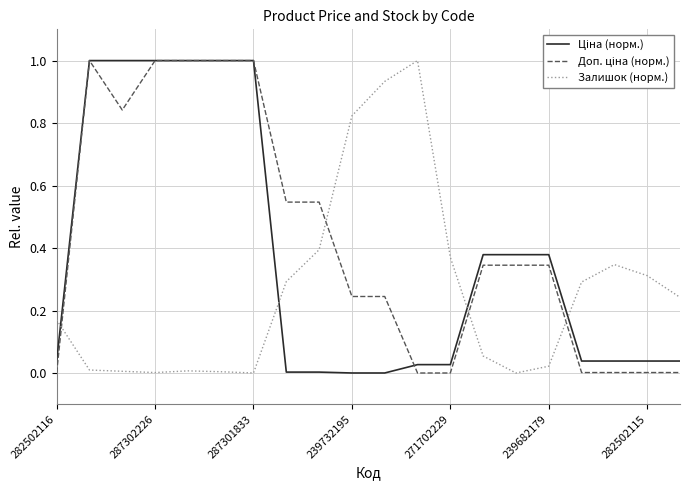

Which category has the highest value across all series?

287302226